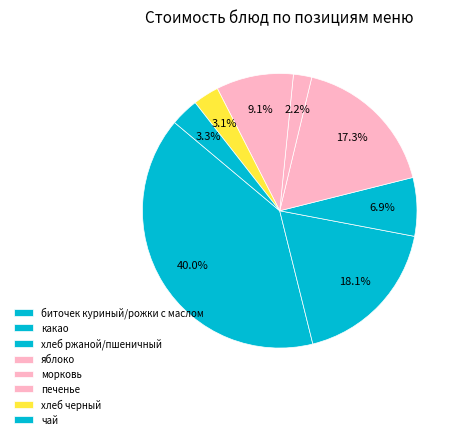

What portion of the pie excludes чай?

96.7%